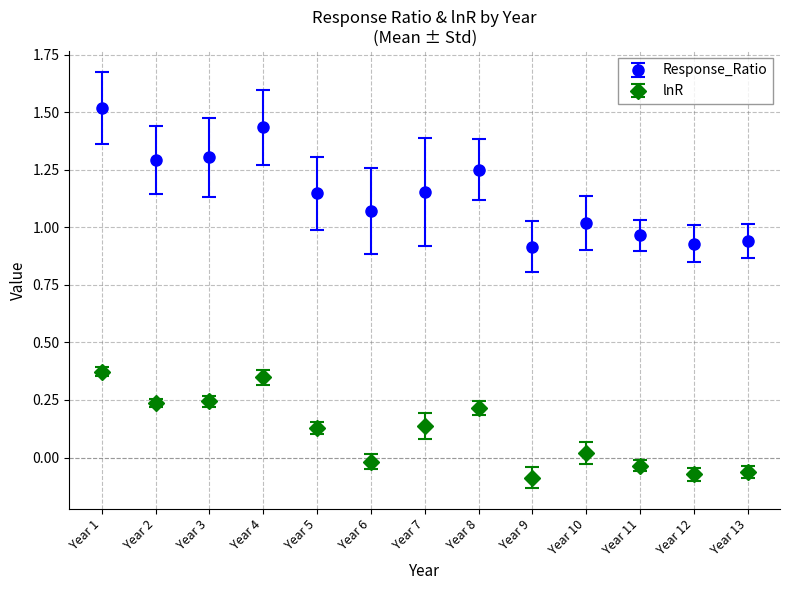

What is the maximum value for Response_Ratio?

1.5